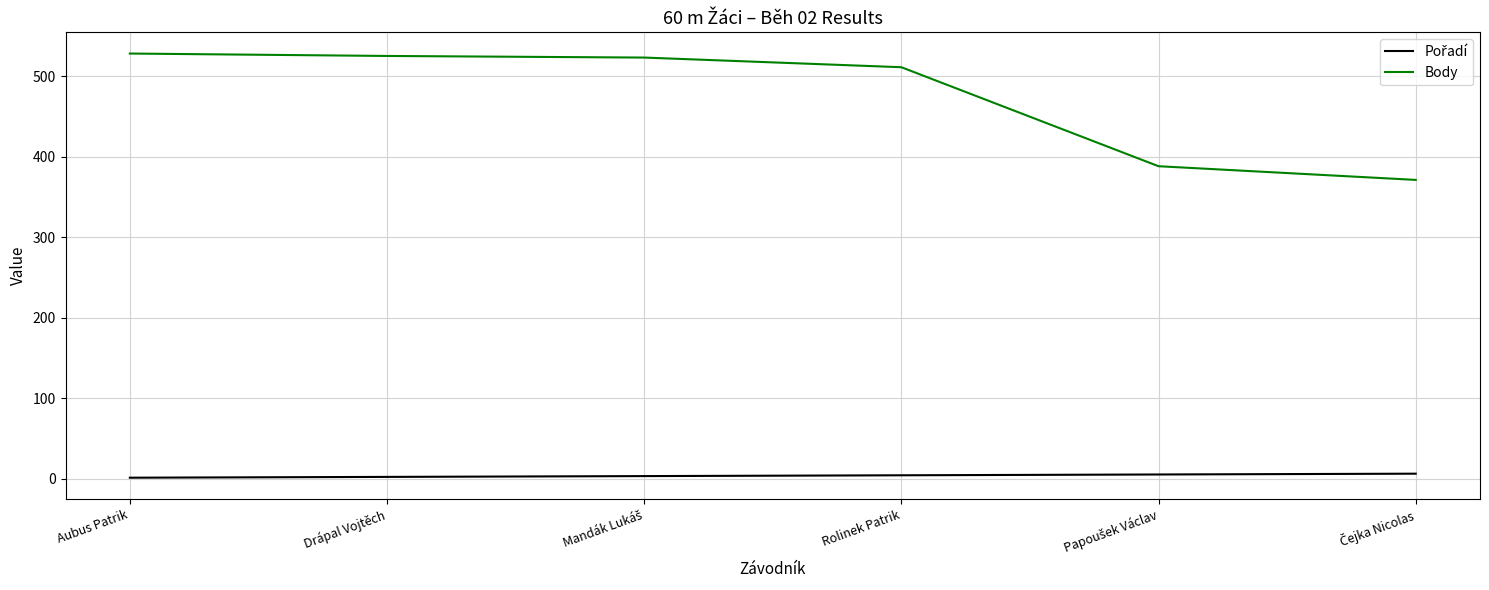

What is the greatest value displayed?

528